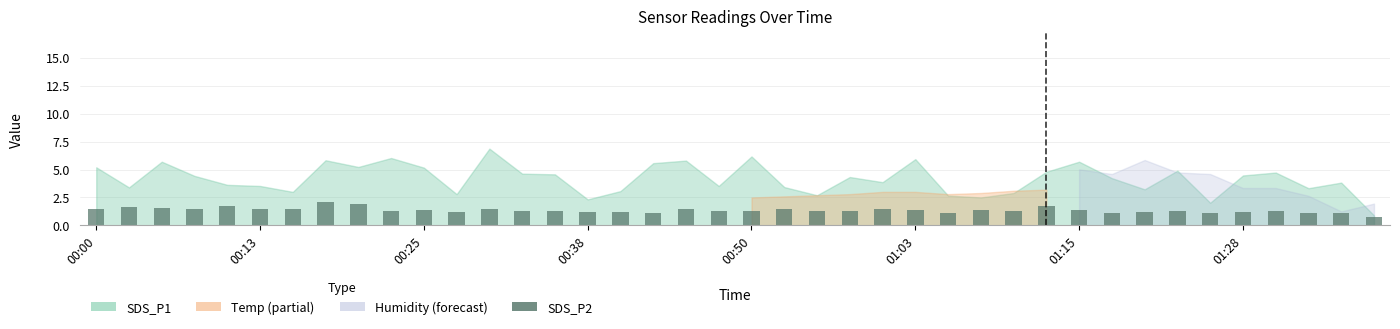

Are the bars grouped side by side (vs. stacked)?

No